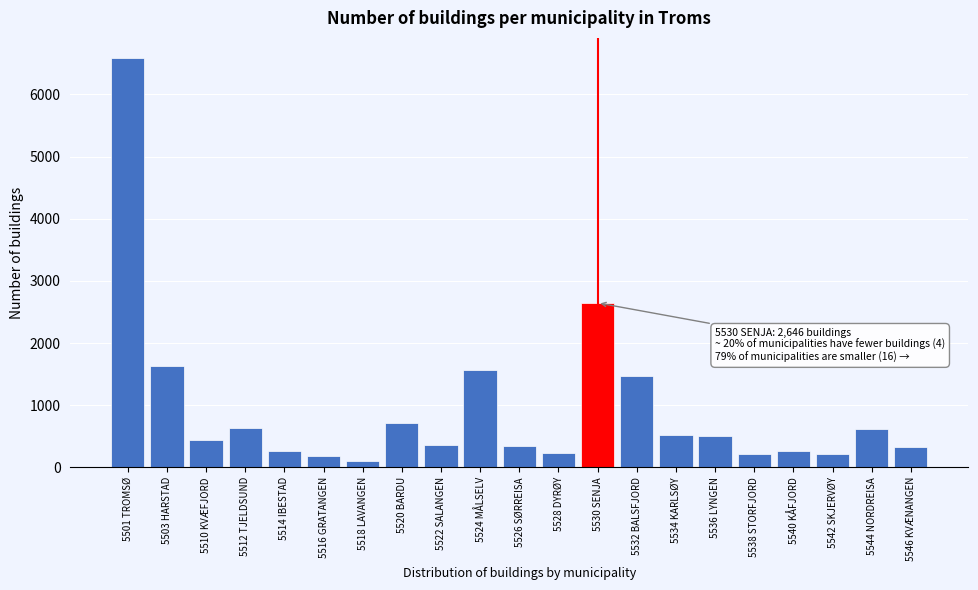

What is the difference between the values at 5520 BARDU and 5538 STORFJORD?

503